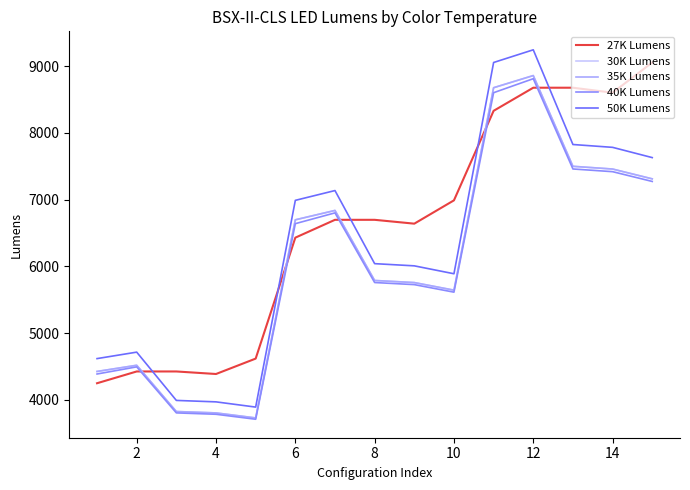

What is the average value of the 30K Lumens series?

6054.8